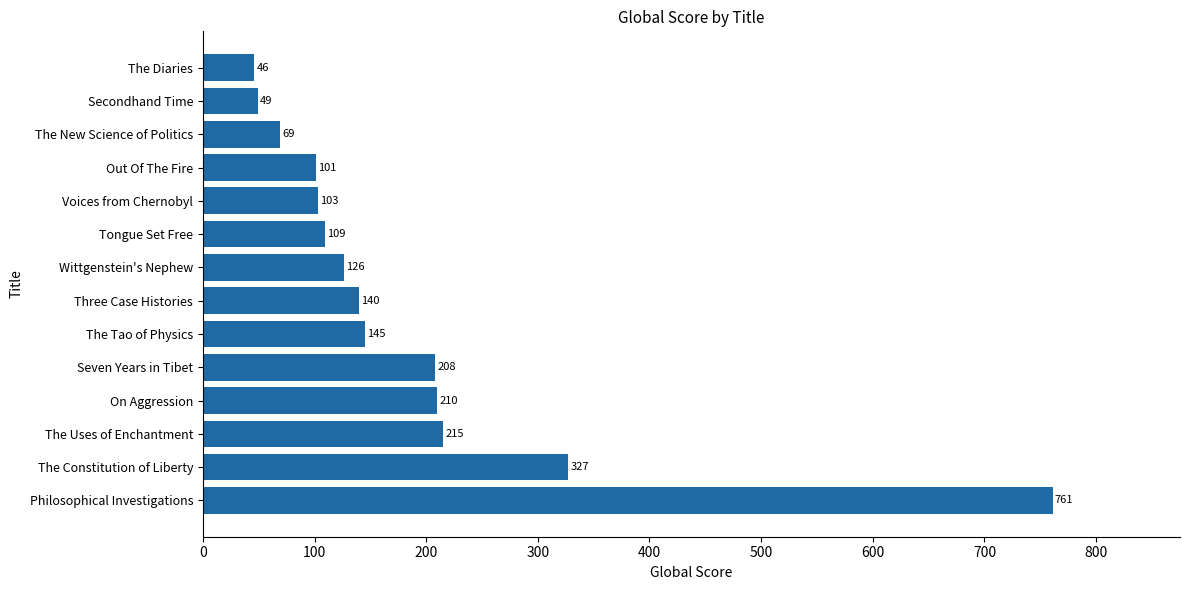

True or false: the data shows 13 at Secondhand Time.

False